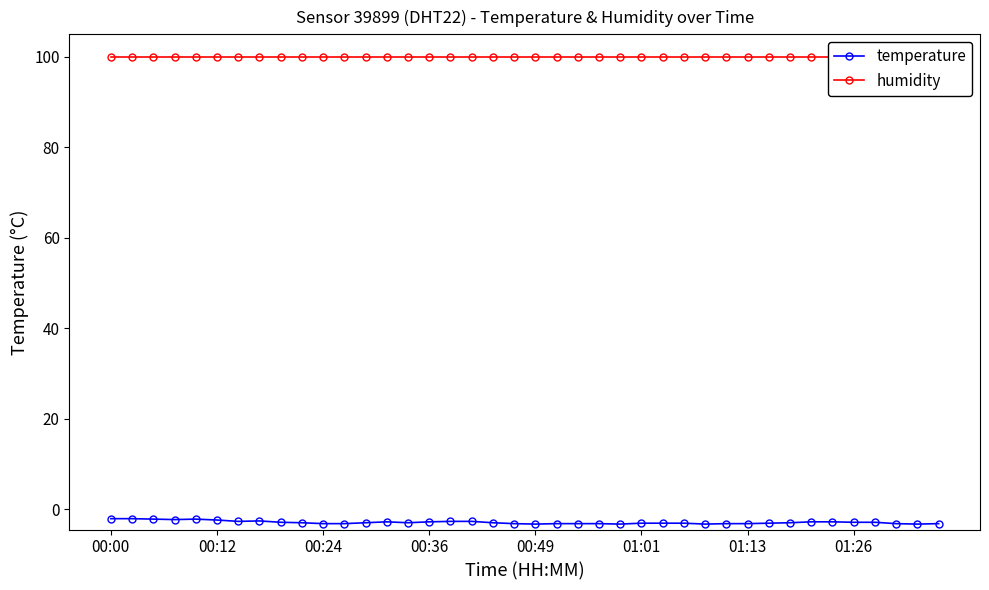

True or false: temperature has more than 1 points higher than both neighbors.

True